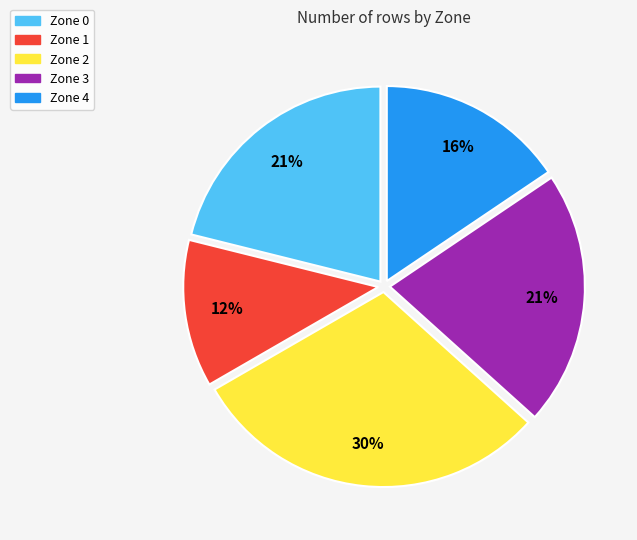

What percentage is the Zone 1 slice, to the nearest percent?

12%